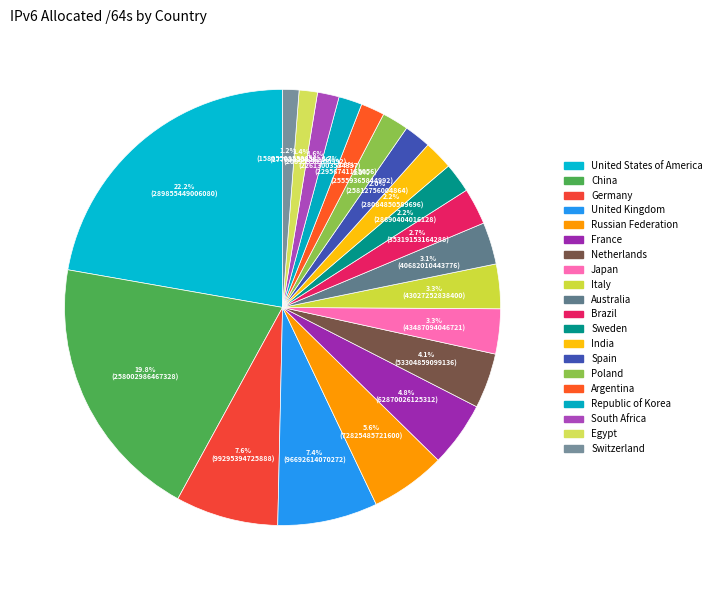

How many segments does this pie chart have?

20